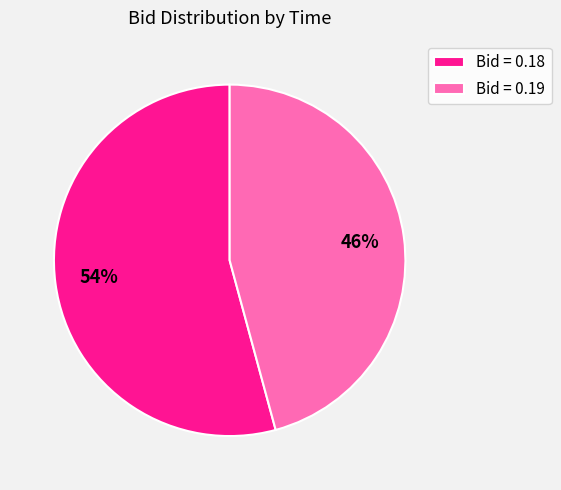

Which slice is the smallest?

Bid = 0.19